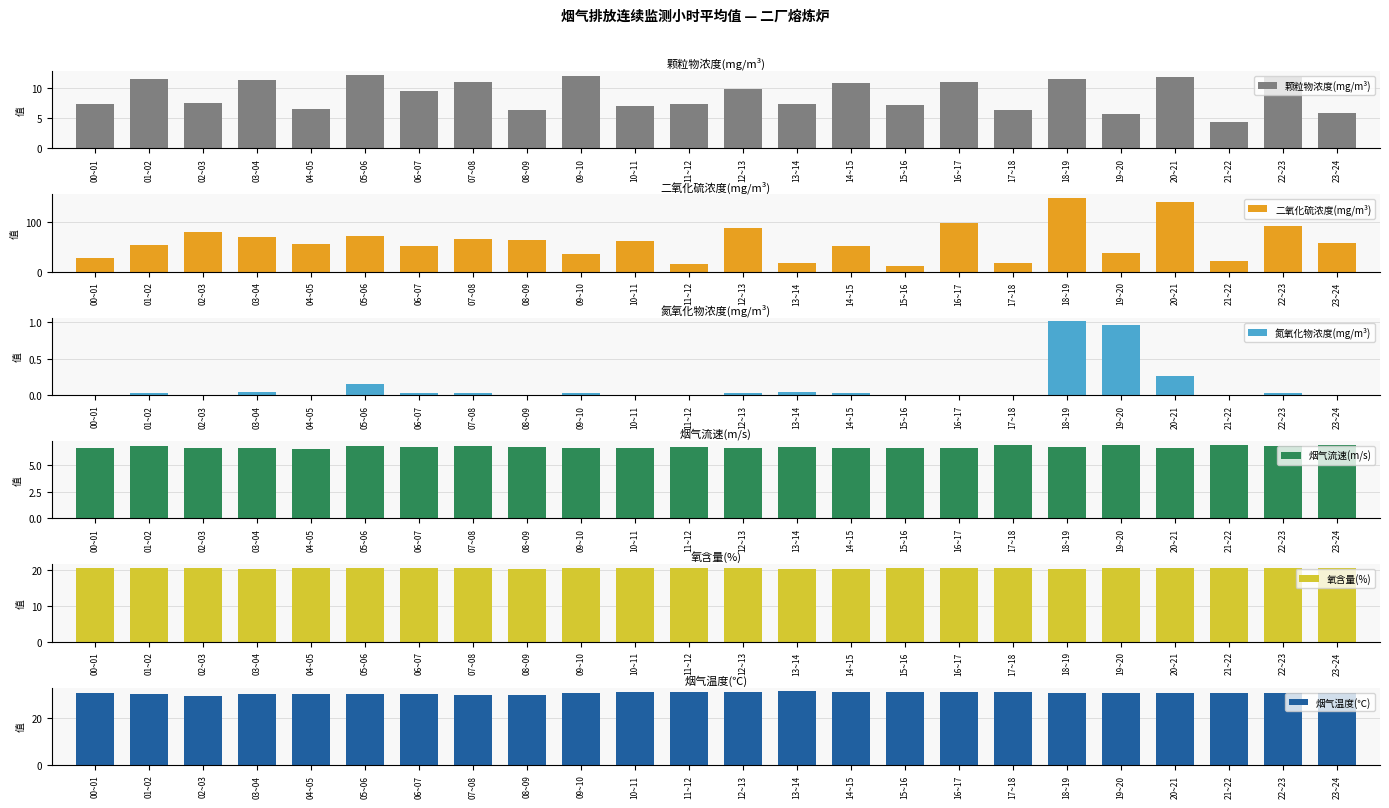

Reading left to right, transcribe all the data shown in this chart.

颗粒物浓度(mg/m³): 00~01=7.3	01~02=11.5	02~03=7.6	03~04=11.4	04~05=6.5	05~06=12.3	06~07=9.7	07~08=11.1	08~09=6.3	09~10=12.1	10~11=7.0	11~12=7.4	12~13=9.9	13~14=7.4	14~15=10.9	15~16=7.2	16~17=11.1	17~18=6.4	18~19=11.6	19~20=5.8	20~21=11.9	21~22=4.4	22~23=11.8	23~24=5.8
二氧化硫浓度(mg/m³): 00~01=26.9	01~02=53.4	02~03=80.8	03~04=70.8	04~05=55.2	05~06=72.6	06~07=51.2	07~08=66.3	08~09=64.7	09~10=36.3	10~11=61.3	11~12=14.8	12~13=87.7	13~14=18.1	14~15=52.2	15~16=12.0	16~17=99.6	17~18=16.8	18~19=149.1	19~20=38.6	20~21=141.4	21~22=20.7	22~23=92.6	23~24=58.6
氮氧化物浓度(mg/m³): 00~01=0.0	01~02=0.0	02~03=0.0	03~04=0.0	04~05=0.0	05~06=0.1	06~07=0.0	07~08=0.0	08~09=0.0	09~10=0.0	10~11=0.0	11~12=0.0	12~13=0.0	13~14=0.0	14~15=0.0	15~16=0.0	16~17=0.0	17~18=0.0	18~19=1.0	19~20=1.0	20~21=0.3	21~22=0.0	22~23=0.0	23~24=0.0
烟气流速(m/s): 00~01=6.6	01~02=6.8	02~03=6.7	03~04=6.7	04~05=6.6	05~06=6.8	06~07=6.8	07~08=6.8	08~09=6.7	09~10=6.7	10~11=6.7	11~12=6.7	12~13=6.6	13~14=6.7	14~15=6.6	15~16=6.7	16~17=6.7	17~18=6.9	18~19=6.7	19~20=6.9	20~21=6.7	21~22=6.9	22~23=6.8	23~24=6.9
氧含量(%): 00~01=20.6	01~02=20.6	02~03=20.6	03~04=20.5	04~05=20.6	05~06=20.6	06~07=20.6	07~08=20.6	08~09=20.5	09~10=20.6	10~11=20.6	11~12=20.6	12~13=20.6	13~14=20.5	14~15=20.5	15~16=20.6	16~17=20.6	17~18=20.6	18~19=20.5	19~20=20.6	20~21=20.6	21~22=20.6	22~23=20.6	23~24=20.6
烟气温度(℃): 00~01=30.6	01~02=30.6	02~03=29.7	03~04=30.3	04~05=30.5	05~06=30.3	06~07=30.3	07~08=30.2	08~09=30.1	09~10=30.8	10~11=31.1	11~12=31.2	12~13=31.3	13~14=31.5	14~15=31.3	15~16=31.3	16~17=31.3	17~18=31.2	18~19=31.0	19~20=31.0	20~21=30.8	21~22=30.8	22~23=30.8	23~24=30.8